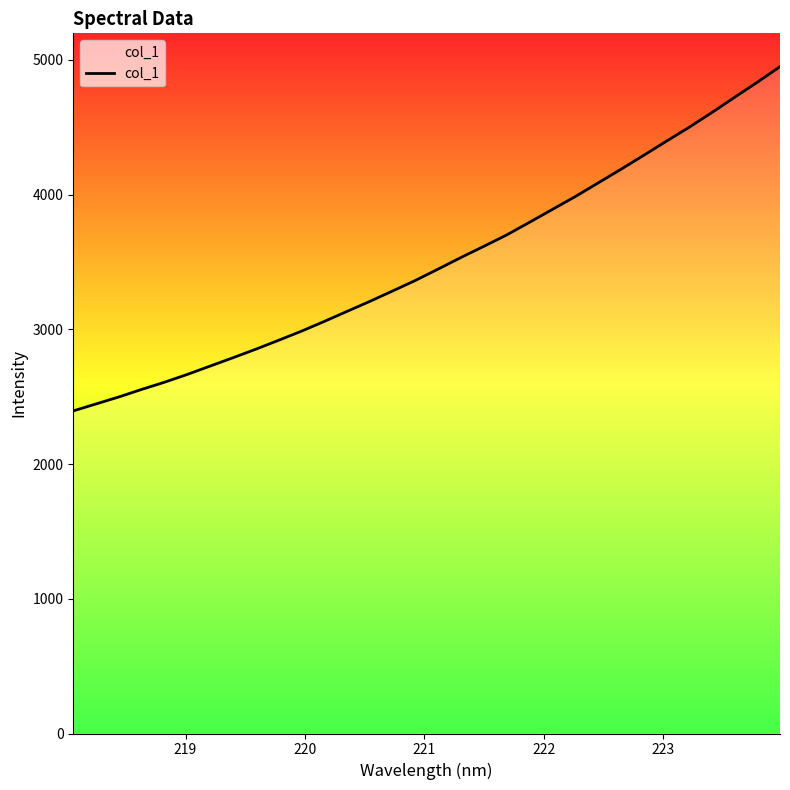

What is the difference between the maximum and minimum values?

2554.8